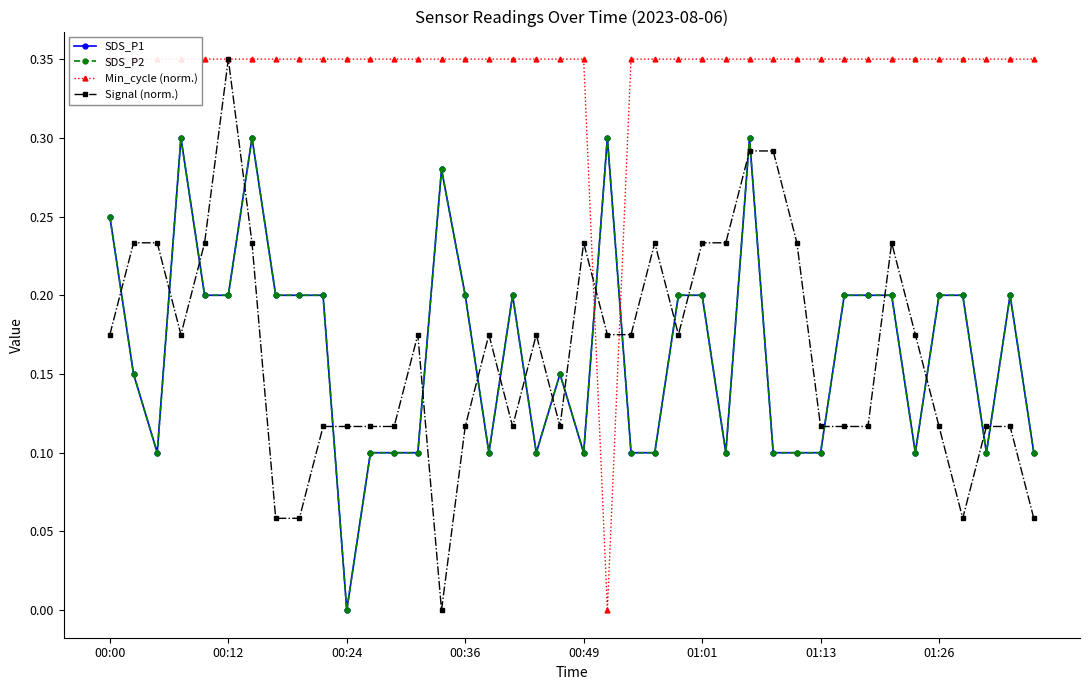

Does the chart have visible grid lines?

No